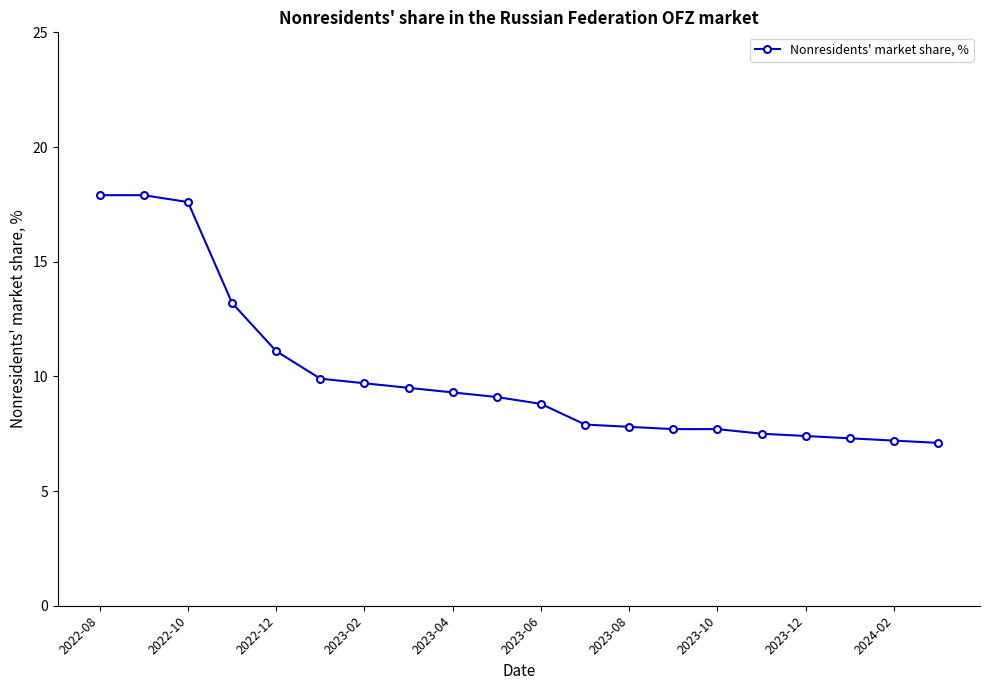

What is the smallest value displayed?

7.1